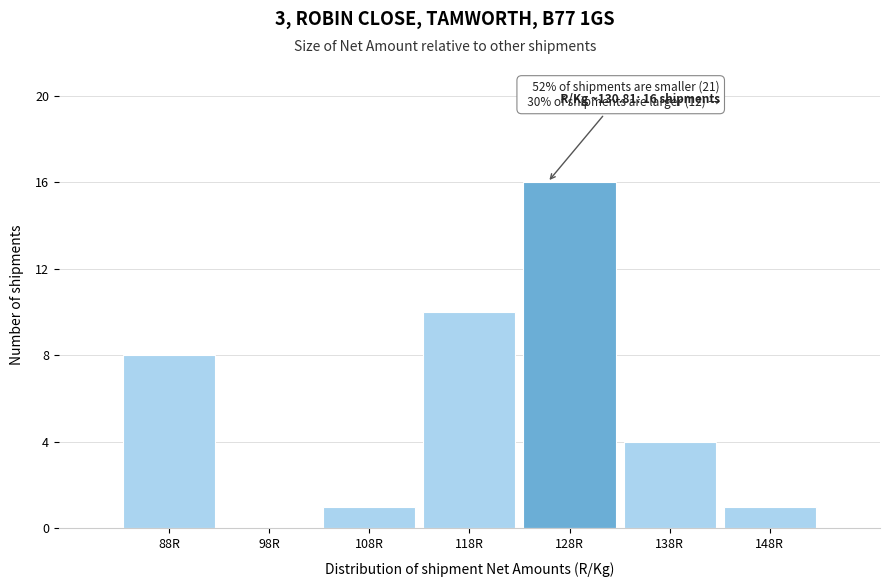

Reading right to left, transcribe all the data shown in this chart.

148R=1	138R=4	128R=16	118R=10	108R=1	98R=0	88R=8